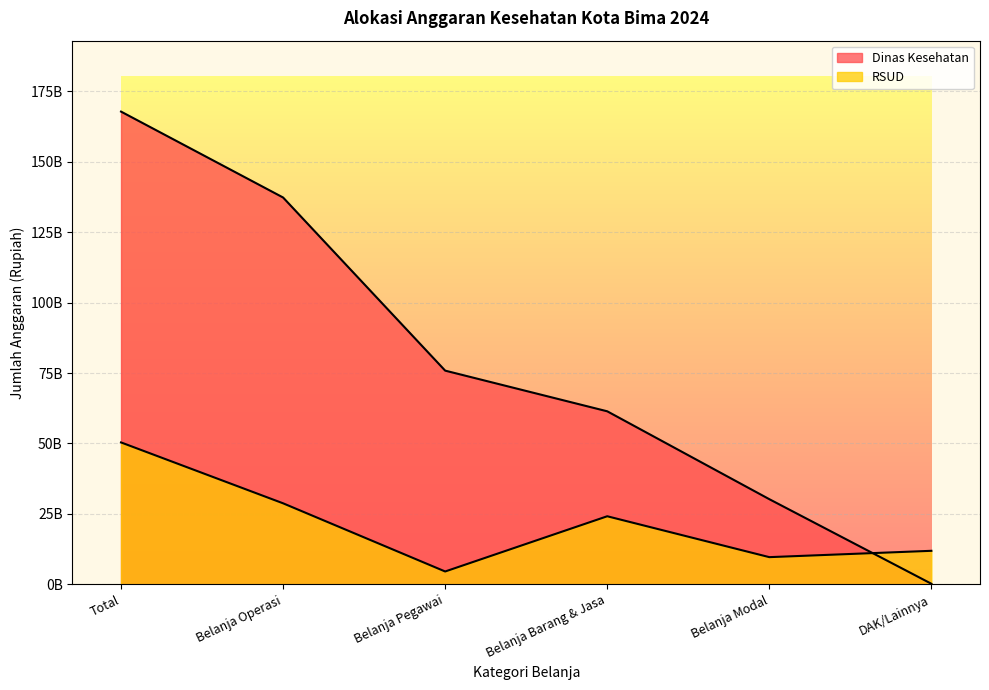

At how many categories does at least one series exceed 144902547663?

1